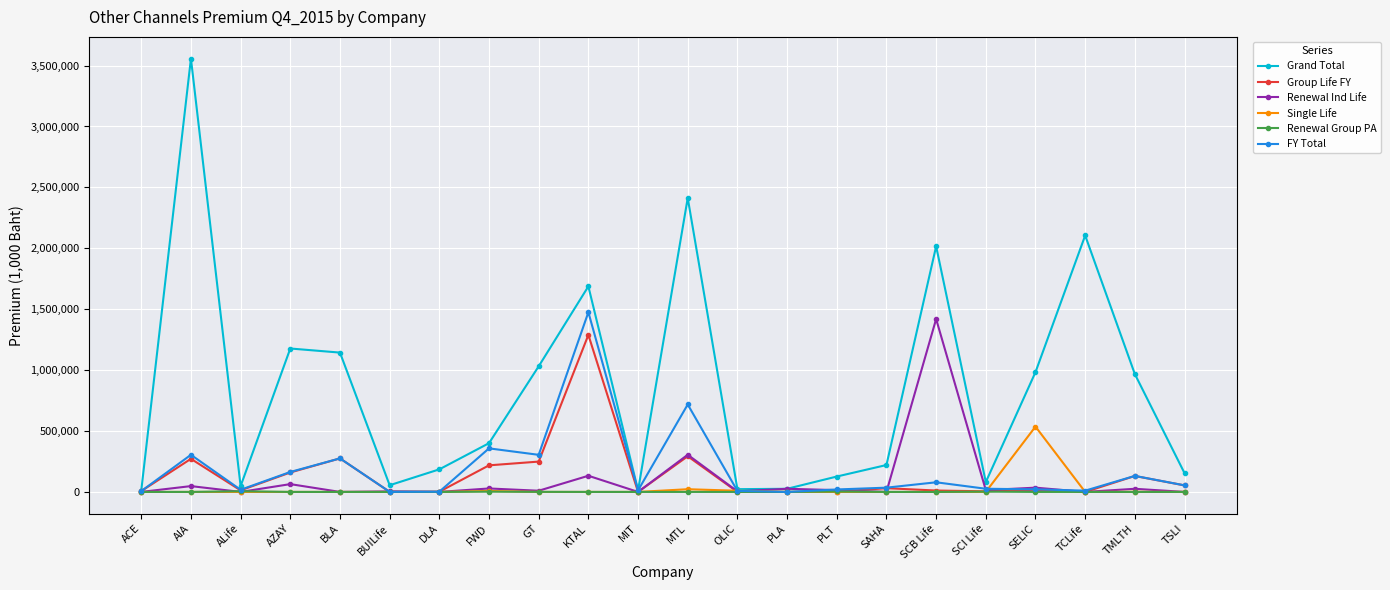

Which series has the largest range (max minus min)?

Grand Total